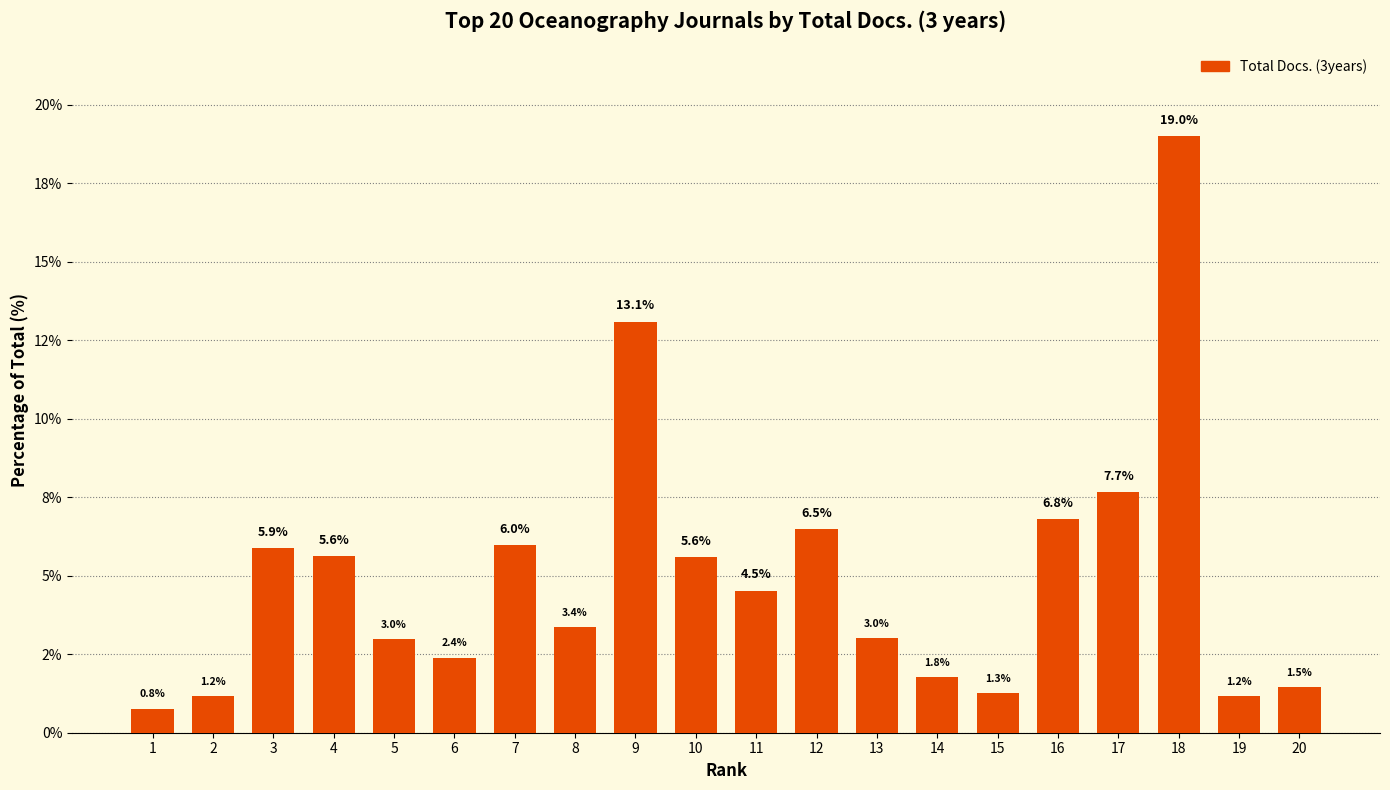

What is the value of the 17th bar from the left?

7.7